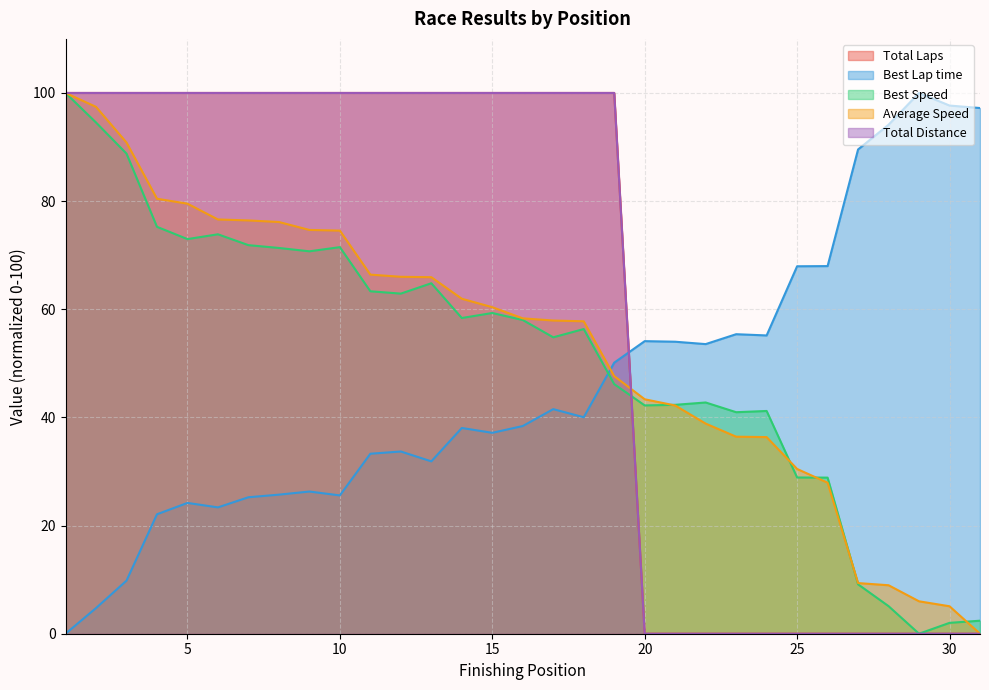

Rank the series by their maximum value, from highest to lowest.

Total Laps, Best Lap time, Best Speed, Average Speed, Total Distance